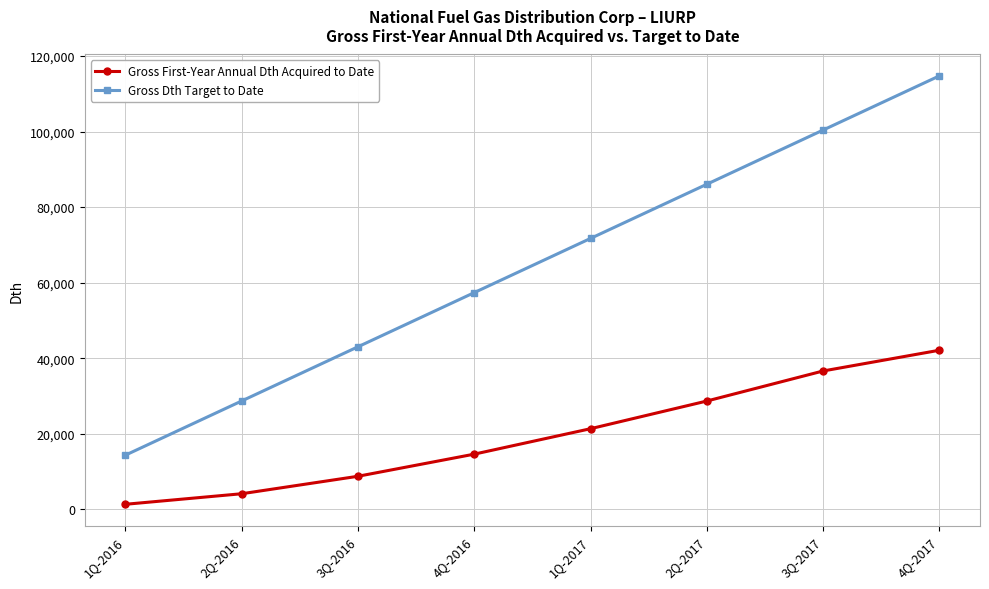

True or false: Gross Dth Target to Date has more than 2 points higher than both neighbors.

False